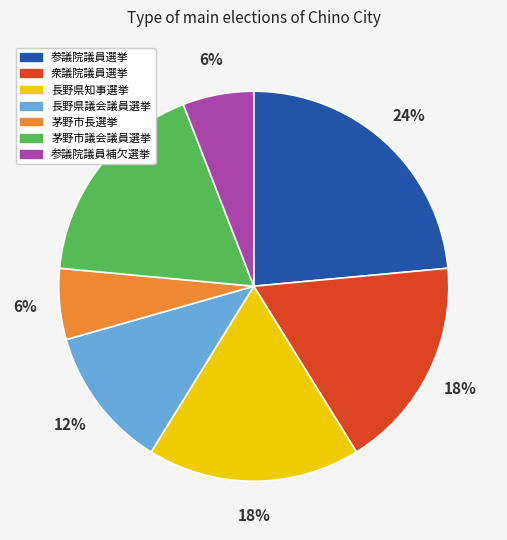

True or false: 茅野市議会議員選挙 accounts for 31% of the total.

False